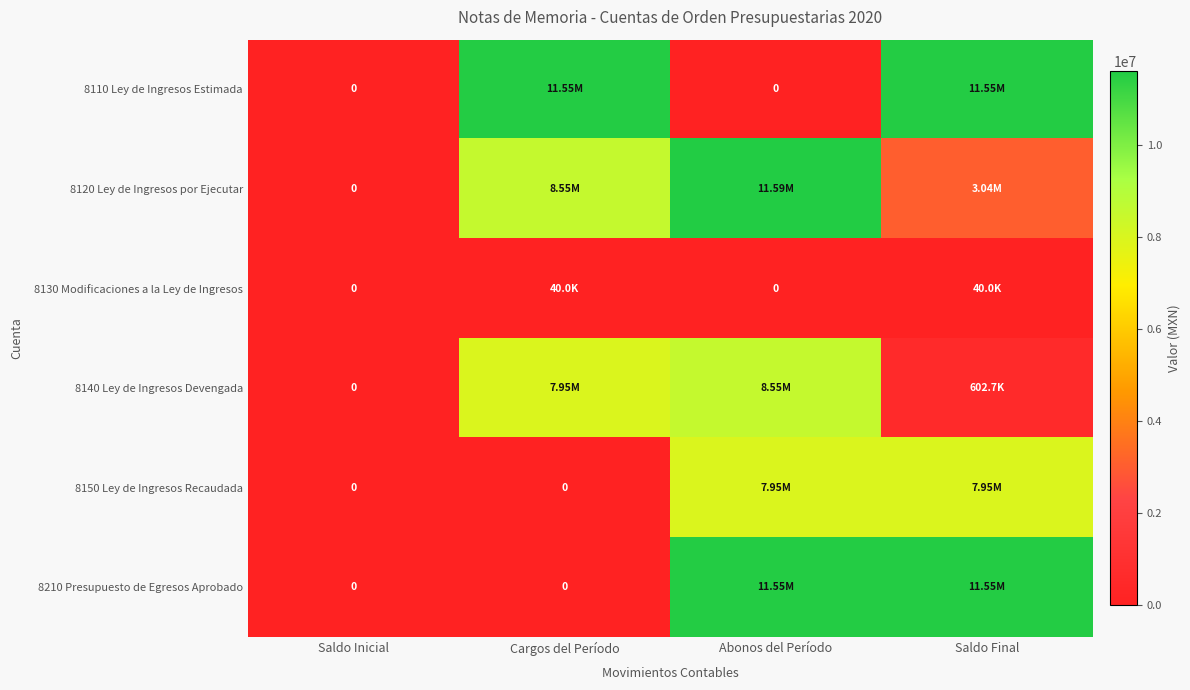

Is the value of 8130 Modificaciones a la Ley de Ingresos at Cargos del Período greater than the value of 8150 Ley de Ingresos Recaudada at Saldo Inicial?

Yes